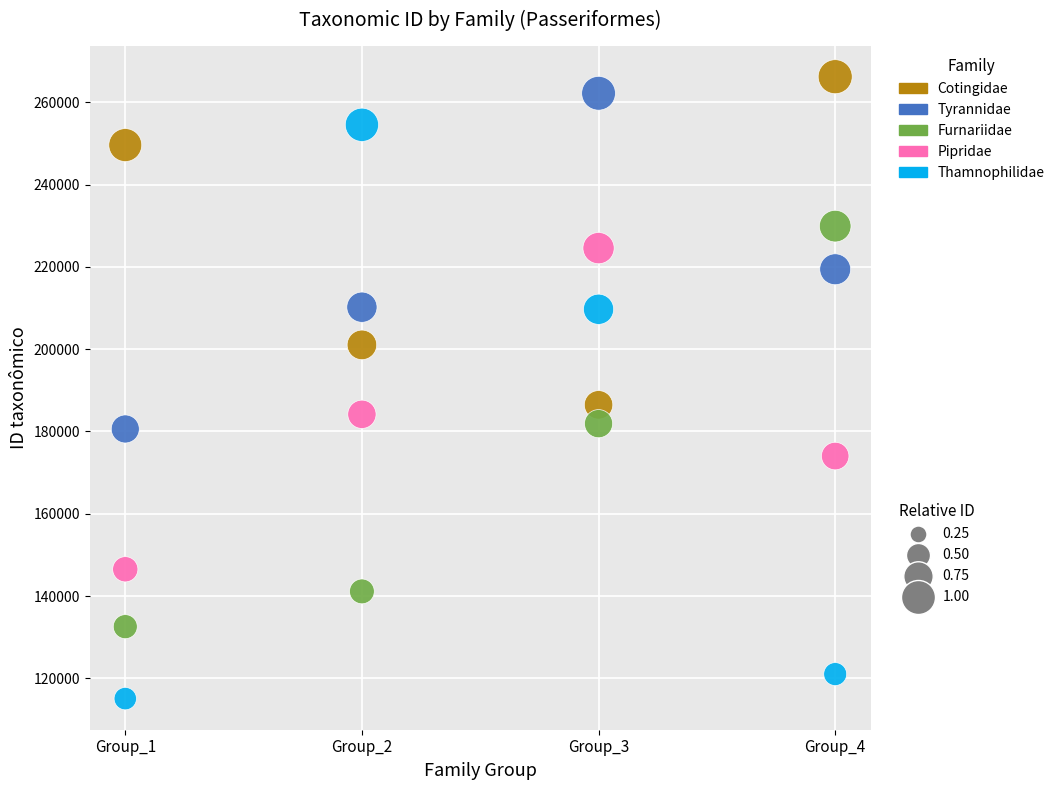

Across all series, what Y value is closest to 190645?

186472